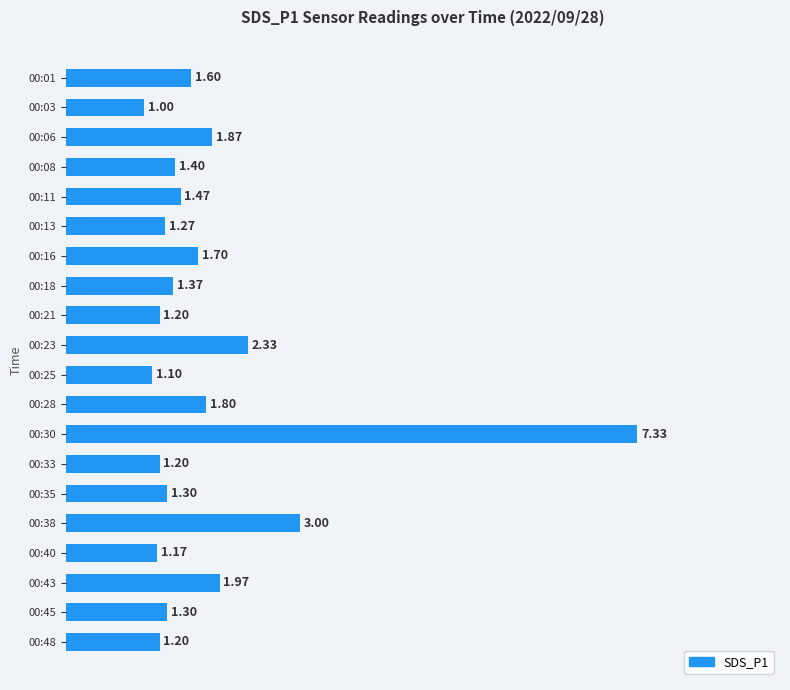

Does the chart contain any negative values?

No